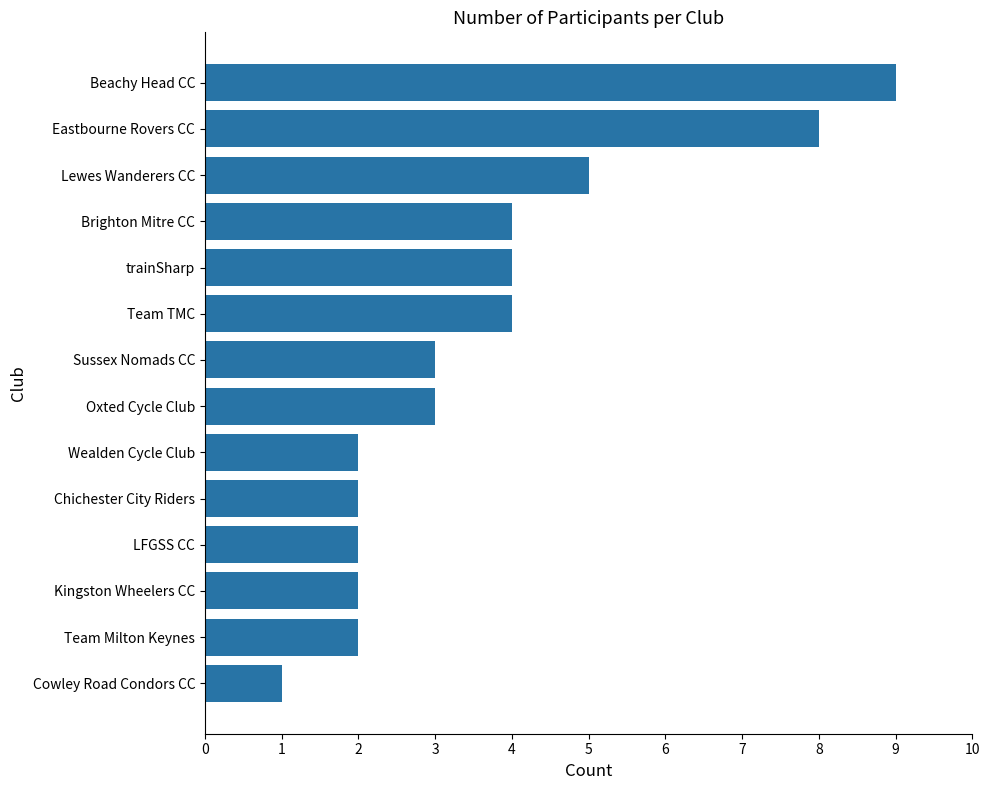

True or false: the data shows 2 at LFGSS CC.

True